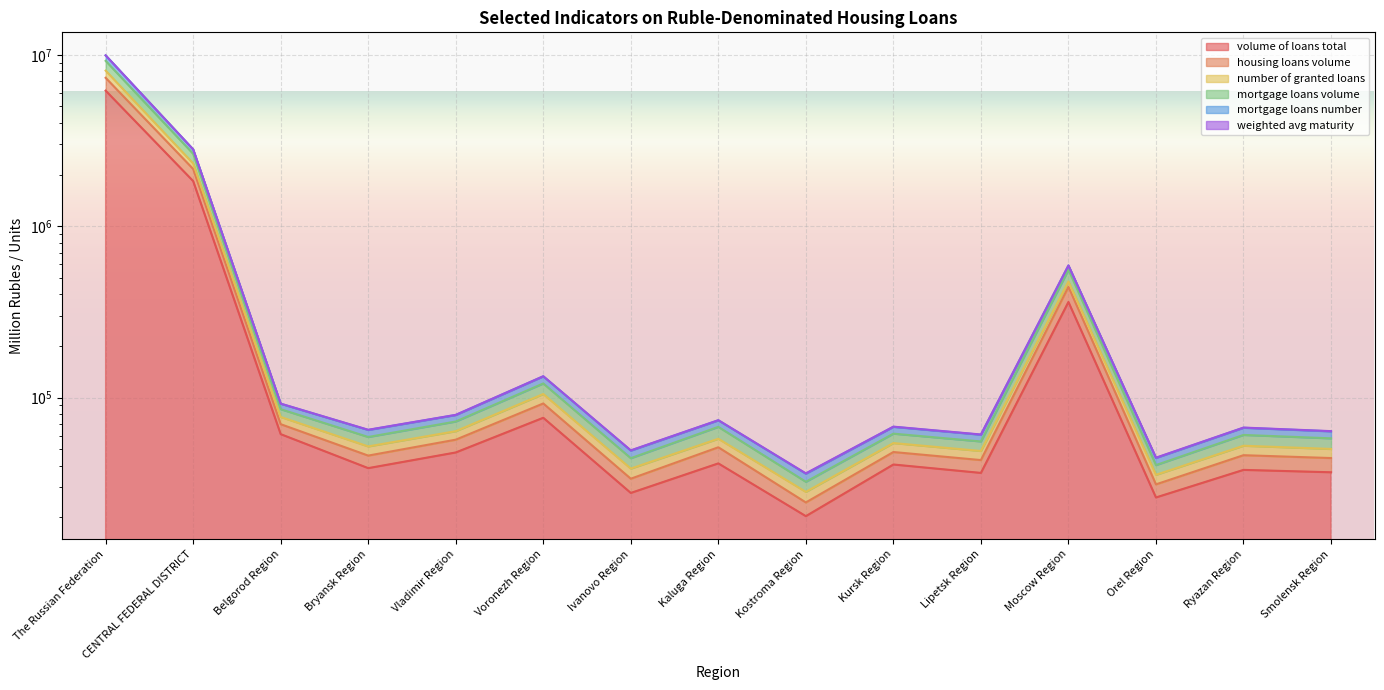

Does the chart display data point markers on the line(s)?

No